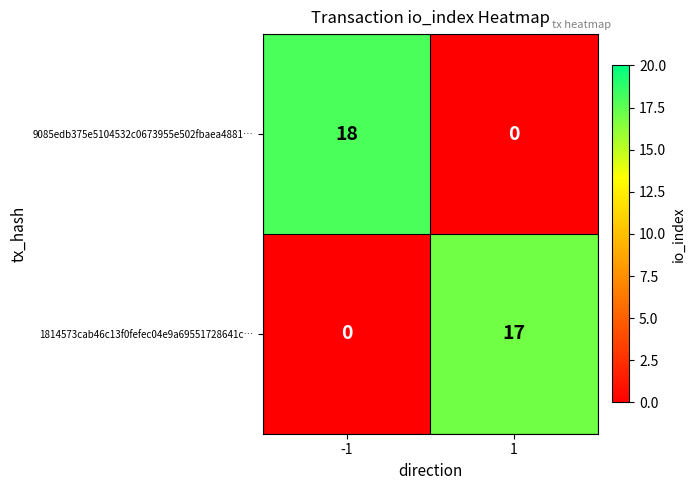

Reading left to right, transcribe all the data shown in this chart.

9085edb375e5104532c0673955e502fbaea4881…: -1=18	1=0
1814573cab46c13f0fefec04e9a69551728641c…: -1=0	1=17